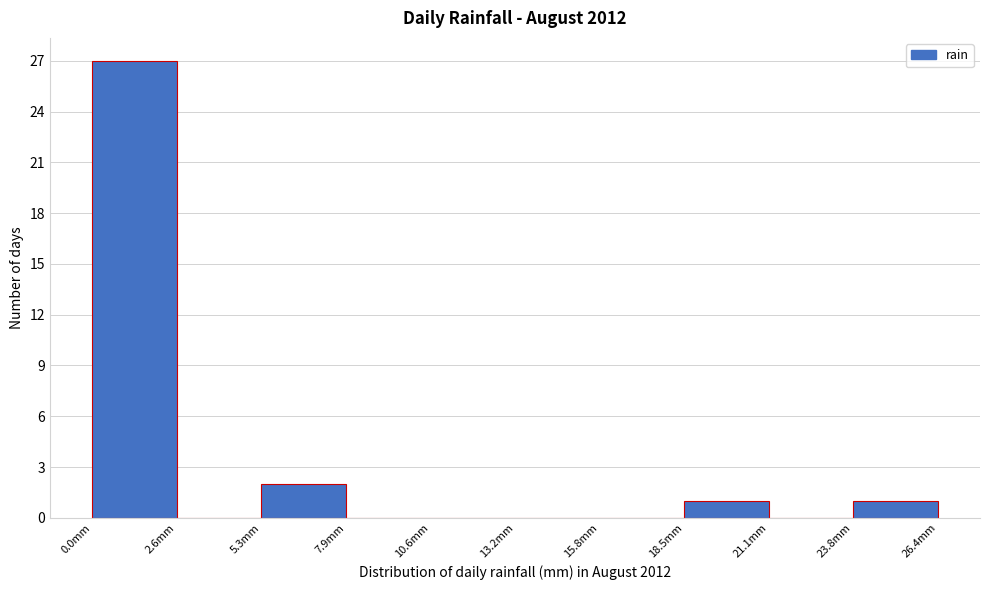

Reading left to right, transcribe this chart: for each bar, give the range it covers on the x-axis and its height. Neither the bar edges nor the heights are printed on the chart, so give them approximately, as read against the axes.

0.0 to 2.5: 27
2.5 to 5.5: 0
5.5 to 8.0: 2
8.0 to 10.5: 0
10.5 to 13.0: 0
13.0 to 16.0: 0
16.0 to 18.5: 0
18.5 to 21.0: 1
21.0 to 24.0: 0
24.0 to 26.5: 1